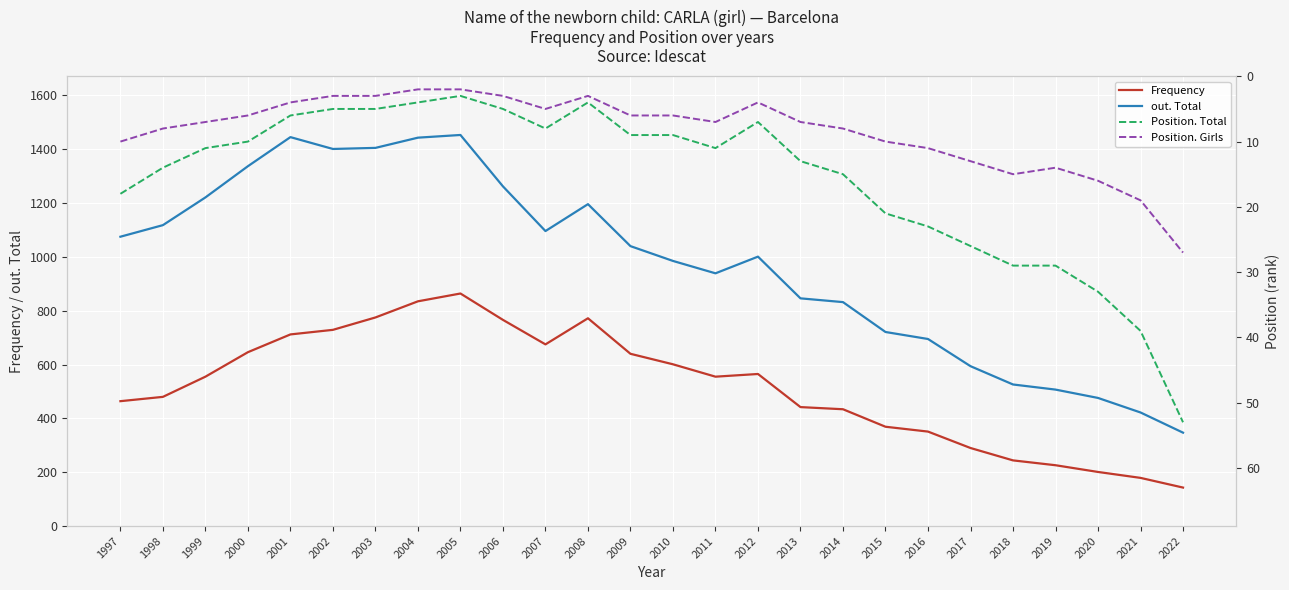

True or false: Position. Girls and out. Total cross at least once.

False